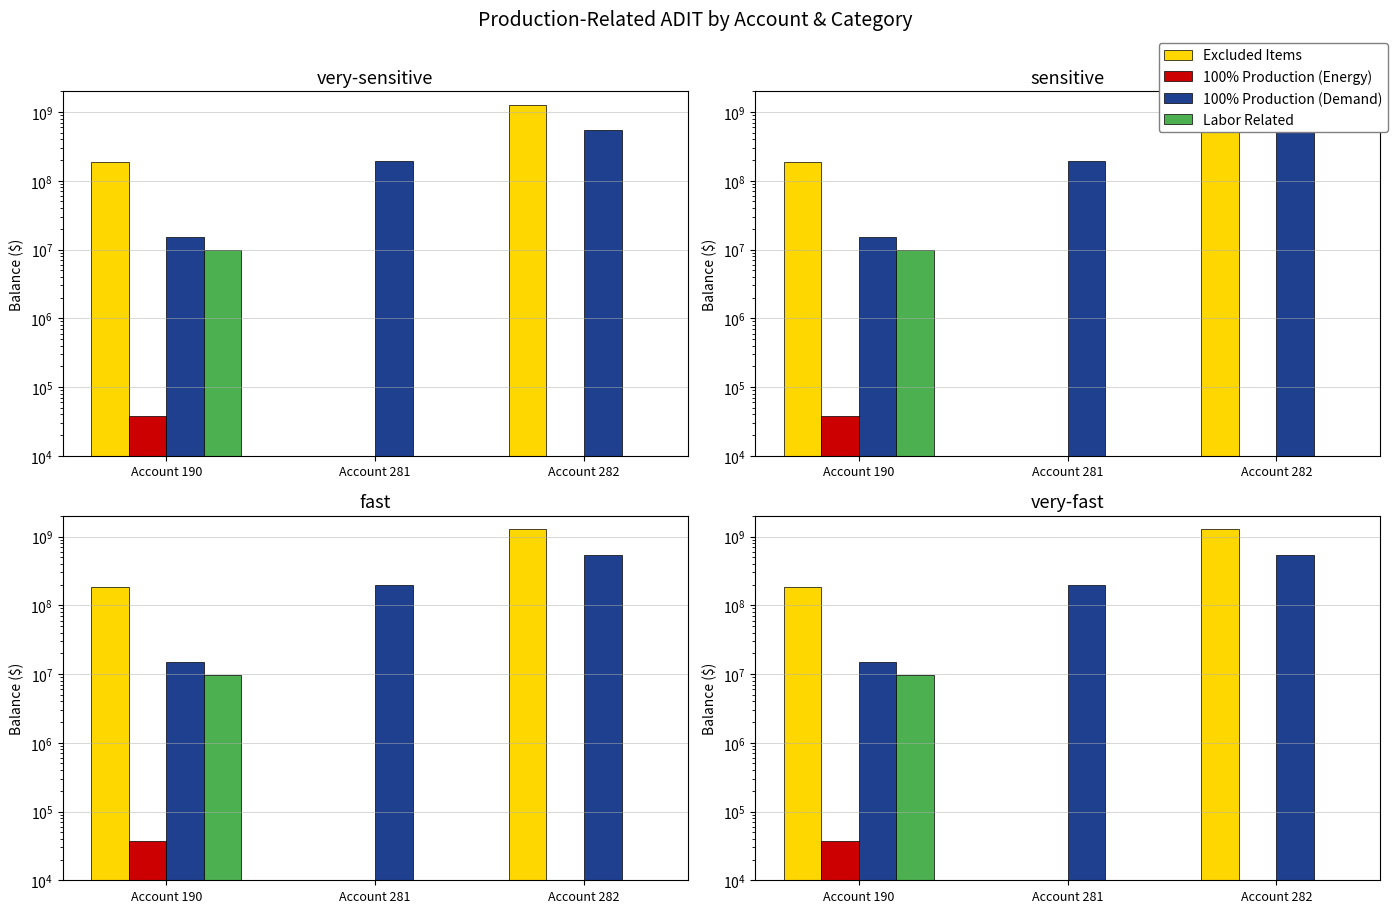

Reading left to right, extract all data points from this chart.

Excluded Items: 186442811.0	0.0	1267457662.6
100% Production (Energy): 37572.6	0.0	0.0
100% Production (Demand): 15039585.7	194459092.0	544354914.6
Labor Related: 9690497.4	0.0	0.0